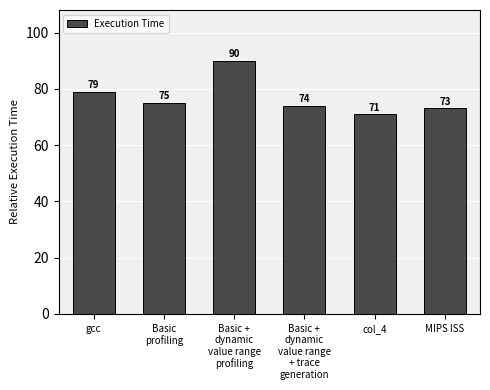

True or false: the data shows 40 at MIPS ISS.

False